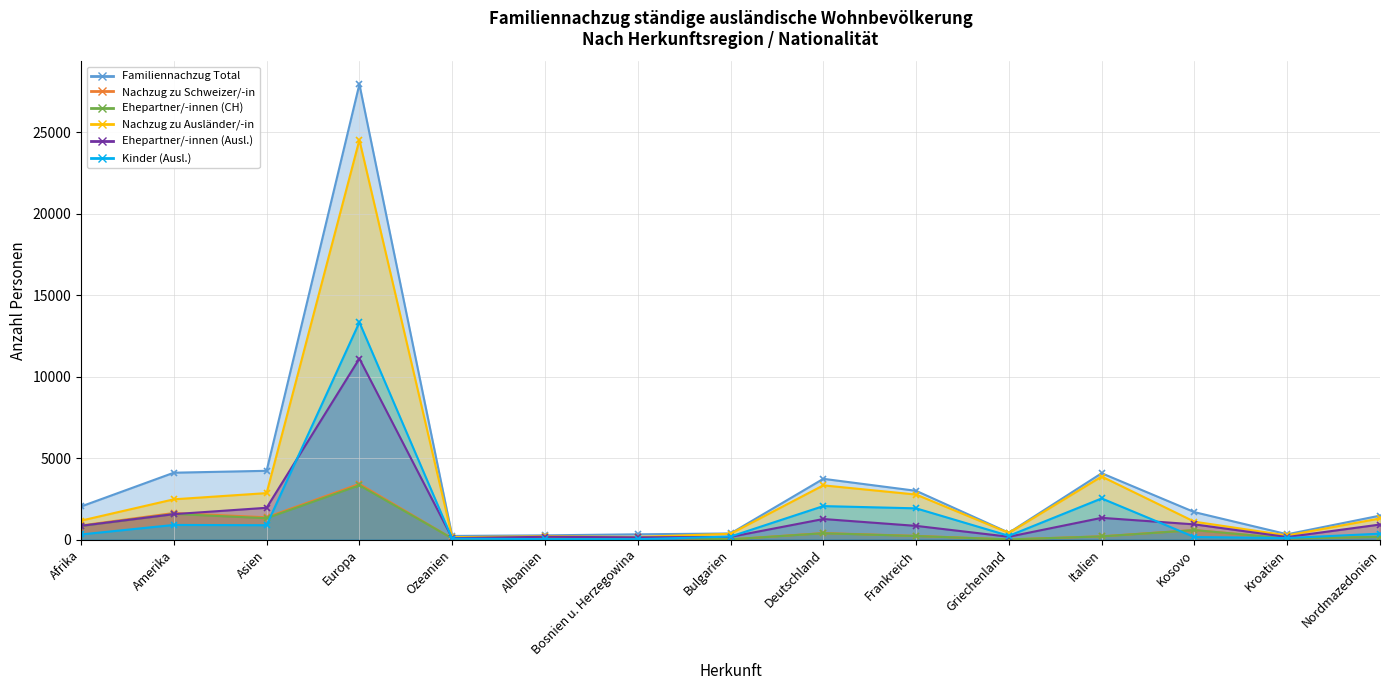

What is the sum of all Ehepartner/-innen (CH) values?

9006